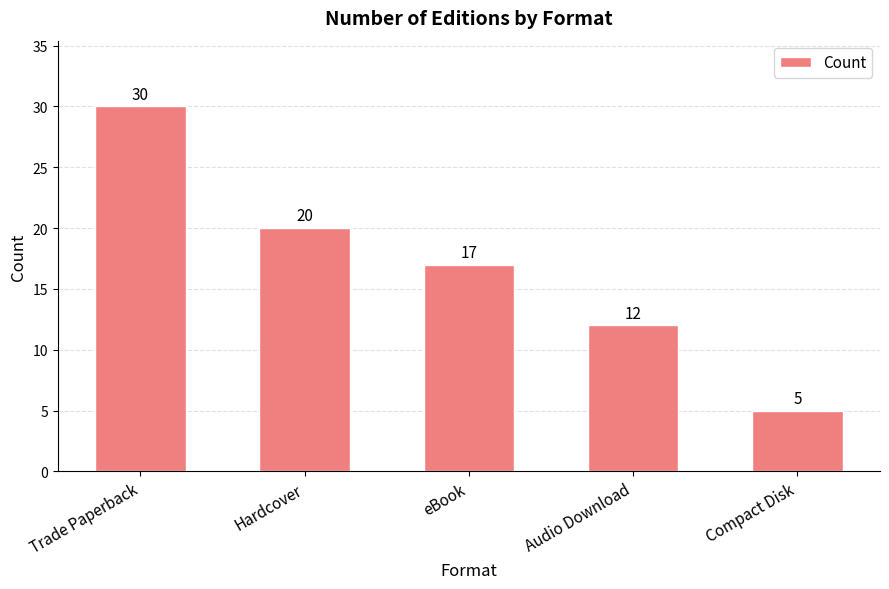

How many distinct data groups are displayed?

1